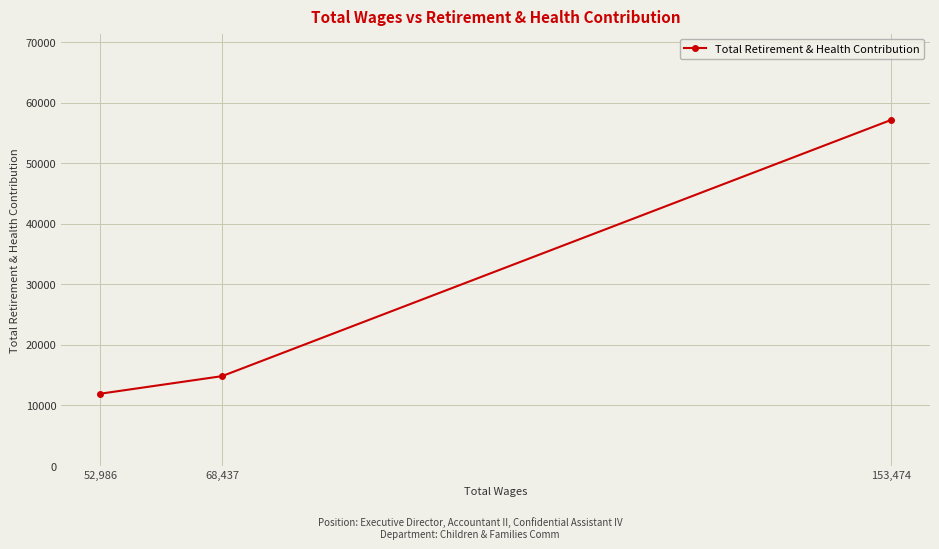

What is the label of the 2nd point from the left?

68,437